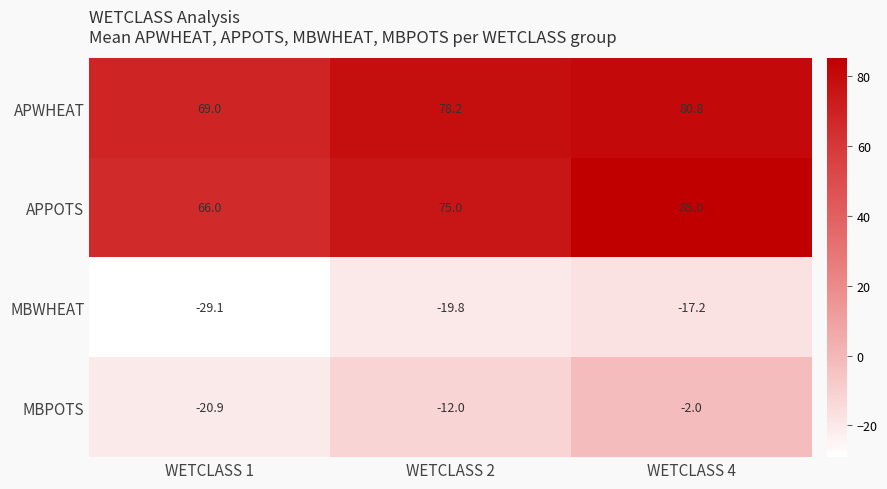

Which category has the lowest value in the MBPOTS series?

WETCLASS 1